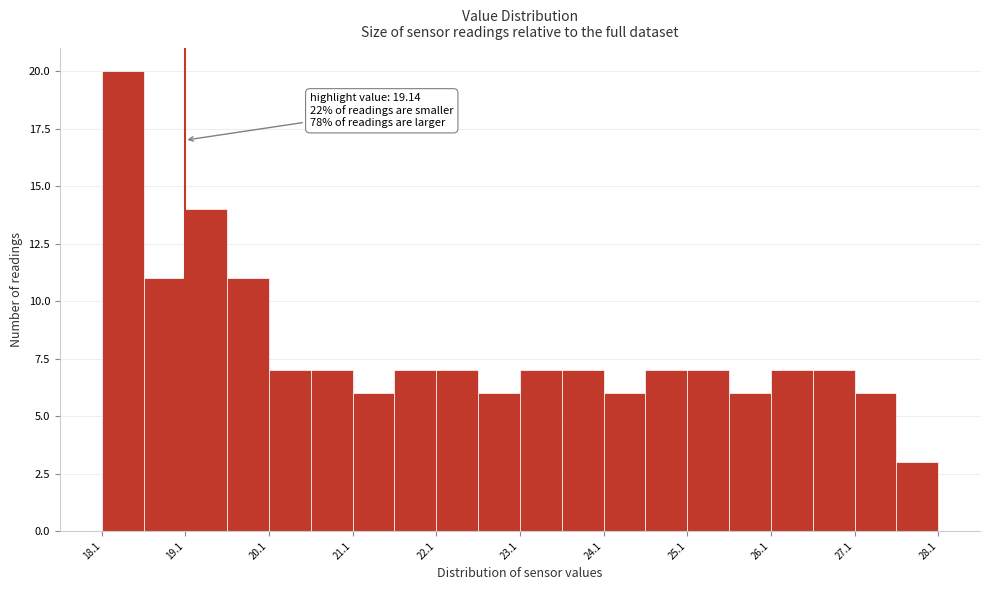

Which range on the x-axis has the tallest bar?

18.15 to 18.65